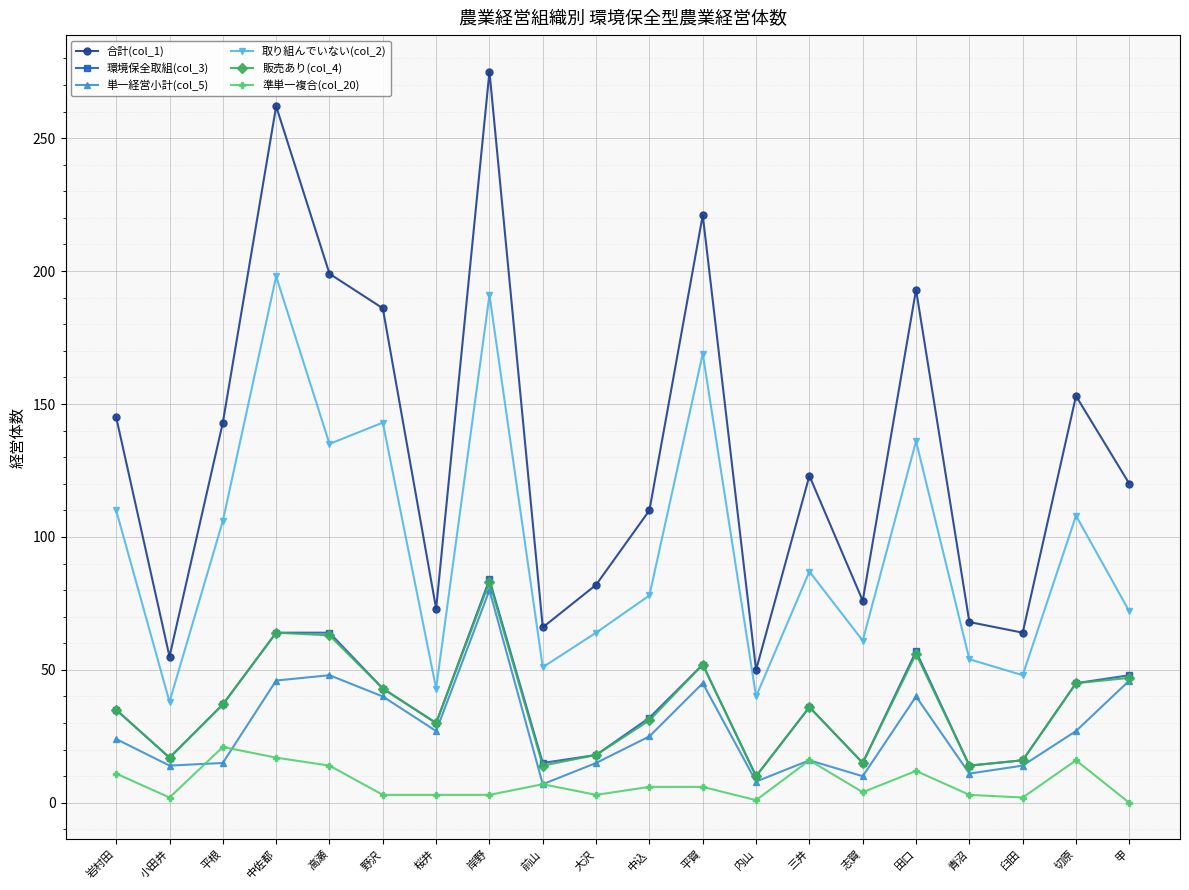

The value of 販売あり(col_4) at 高瀬 is 63. True or false?

True